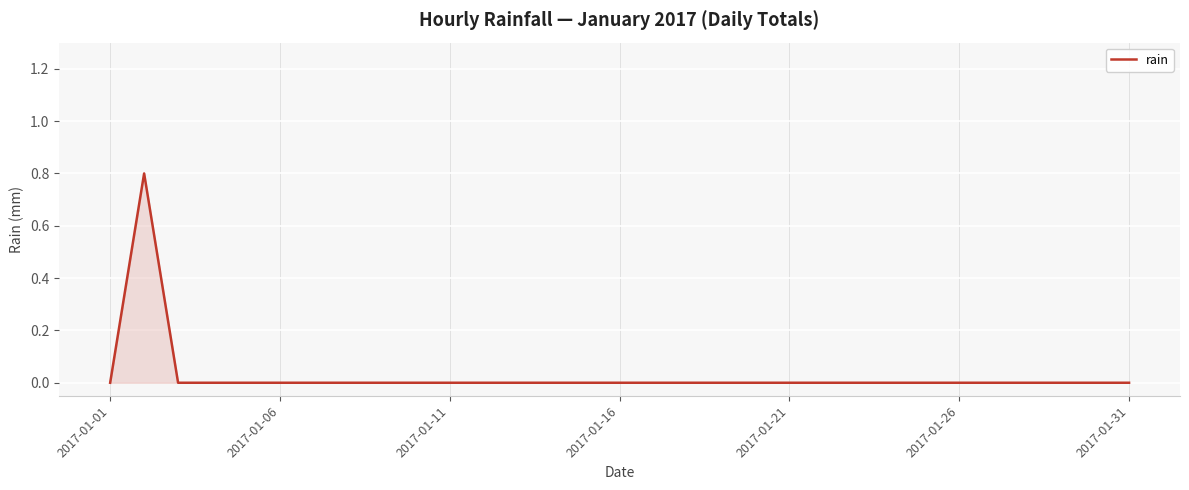

What is the maximum value shown in the chart?

0.8